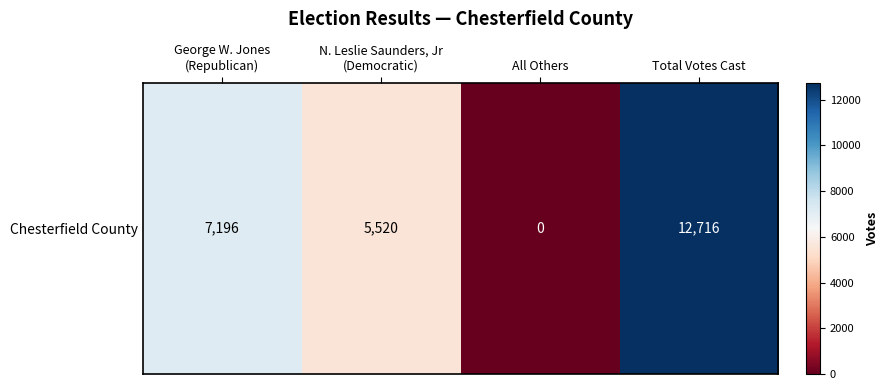

Where is the data nearest to the value 6358?

George W. Jones
(Republican)